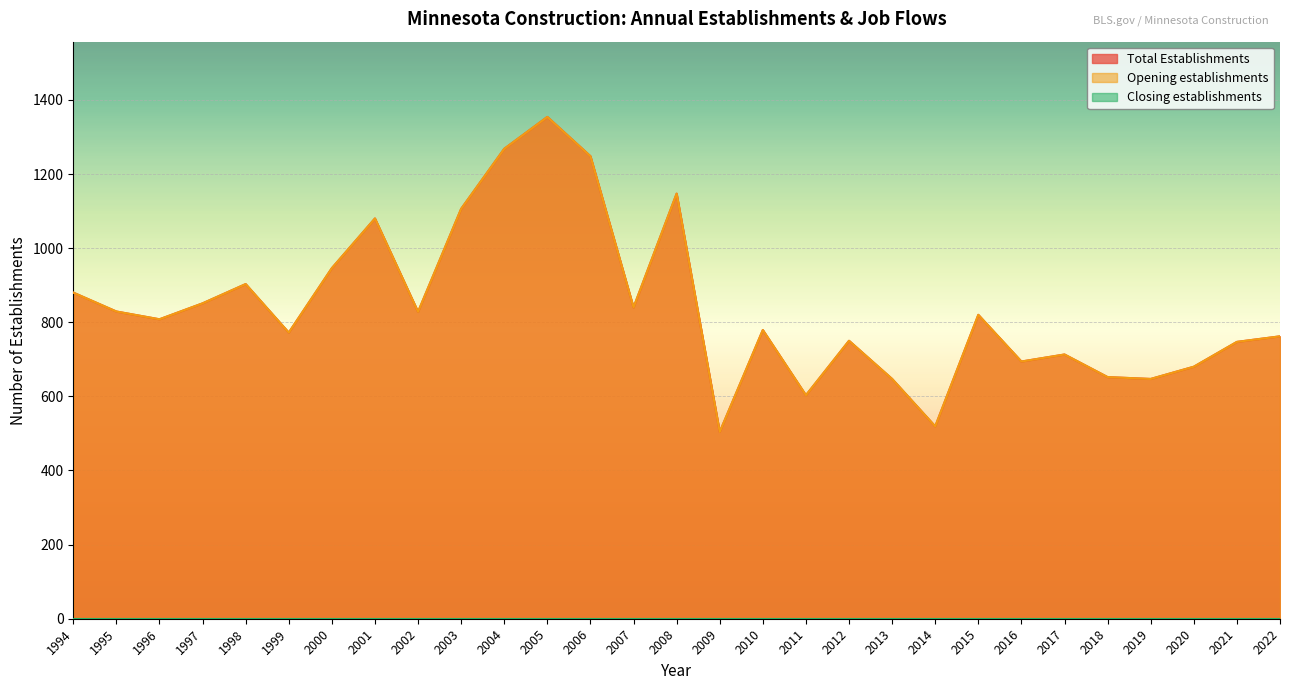

Is it true that Opening establishments equals 694 at 2016?

True